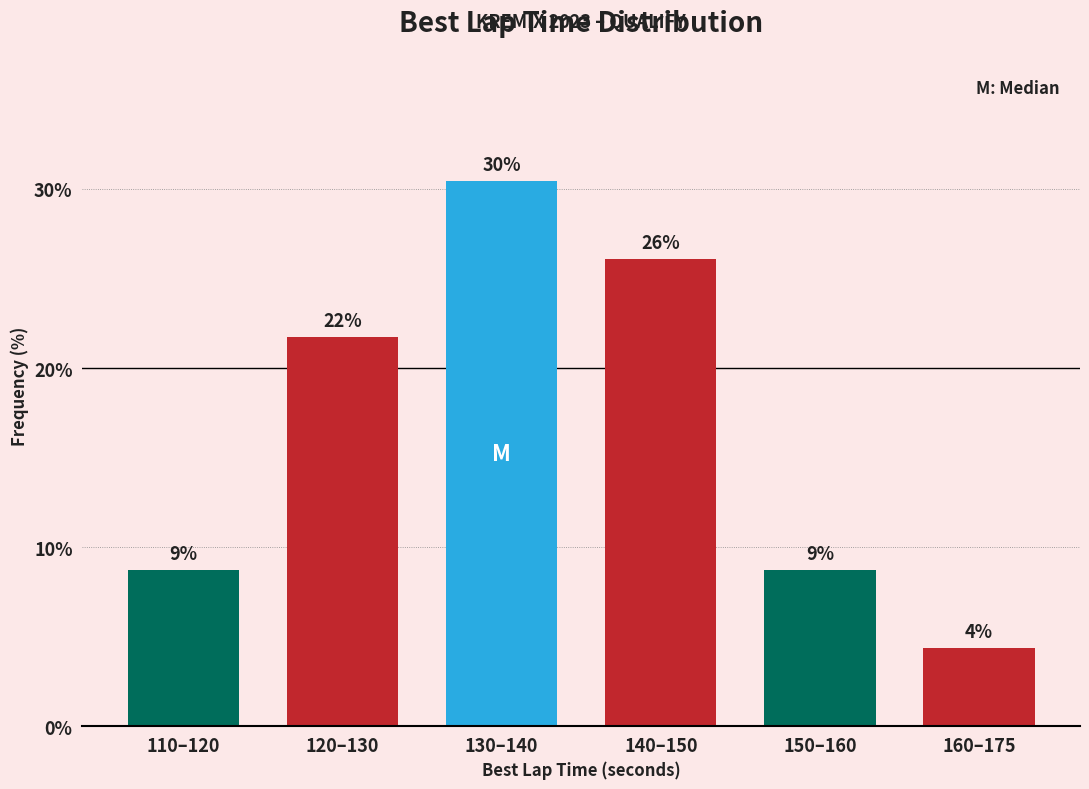

How many bars are there in total?

6